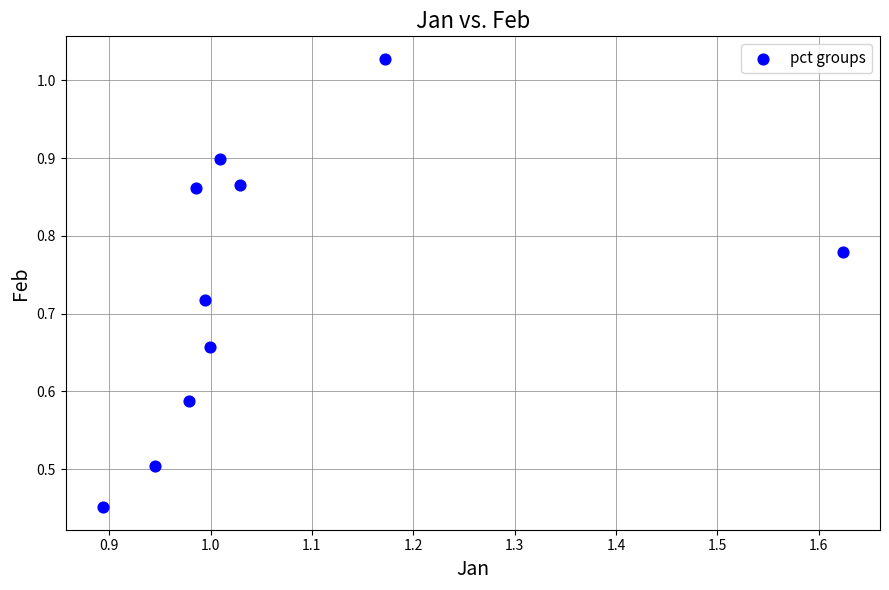

What is the average X value?

1.1